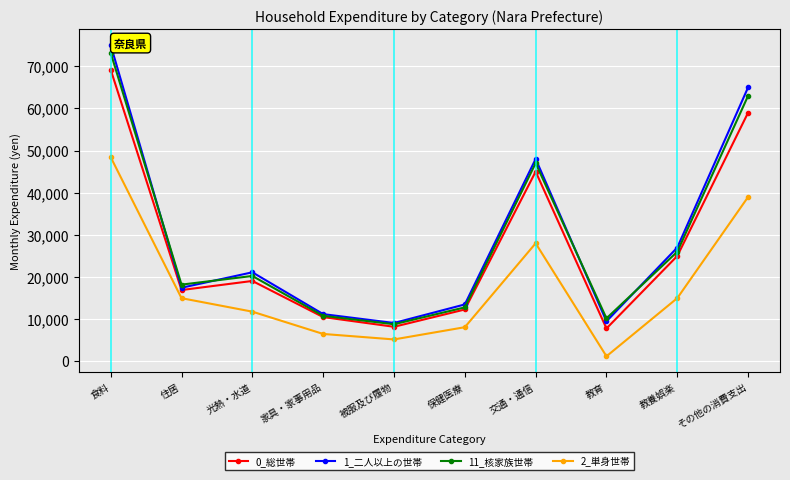

What value does the 2_単身世帯 series have at その他の消費支出, to the nearest 10?

39000